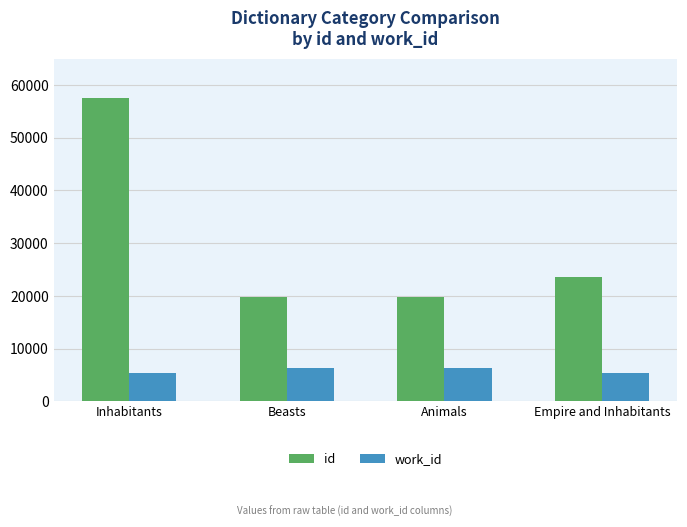

What is the total value across all series at Animals?

26225